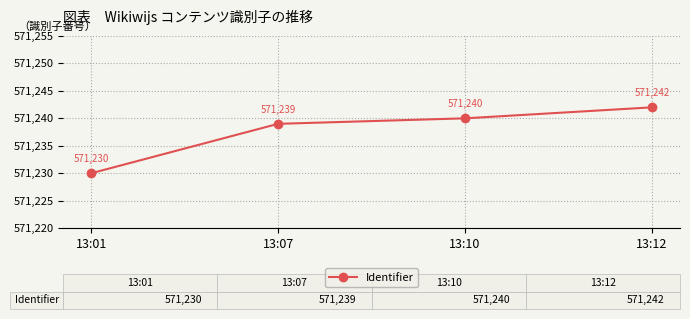

What value does the data have at 13:12, to the nearest 10?

571240